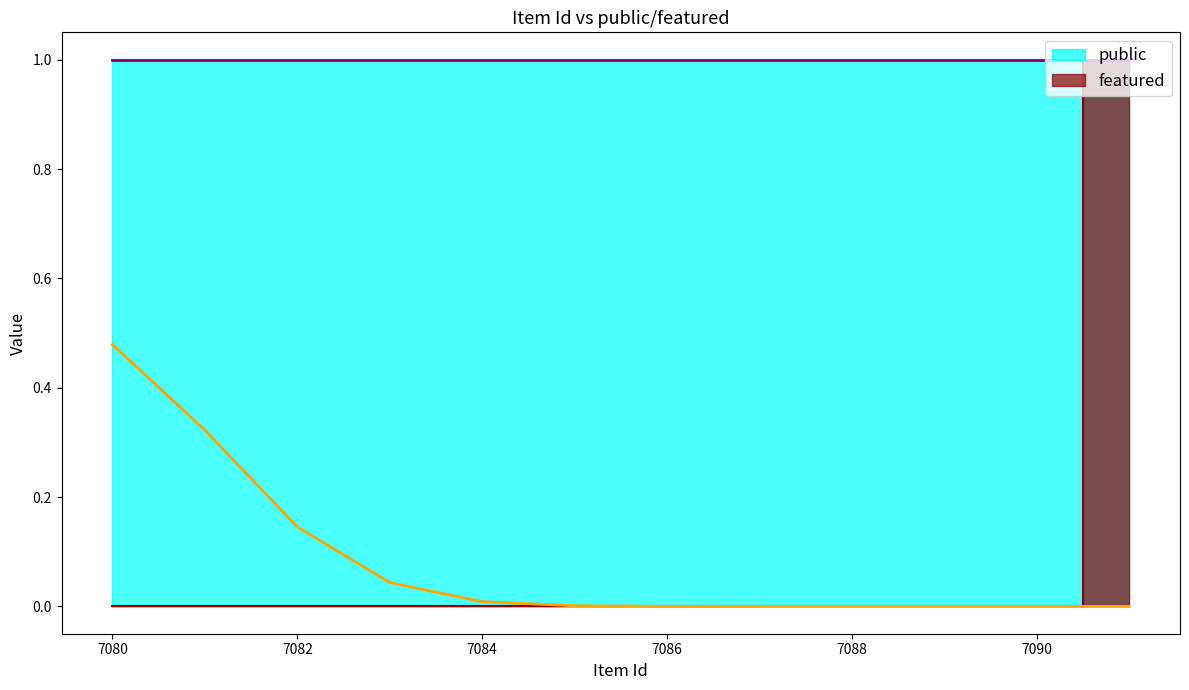

Between 7086 and 7082, which is larger?

7086